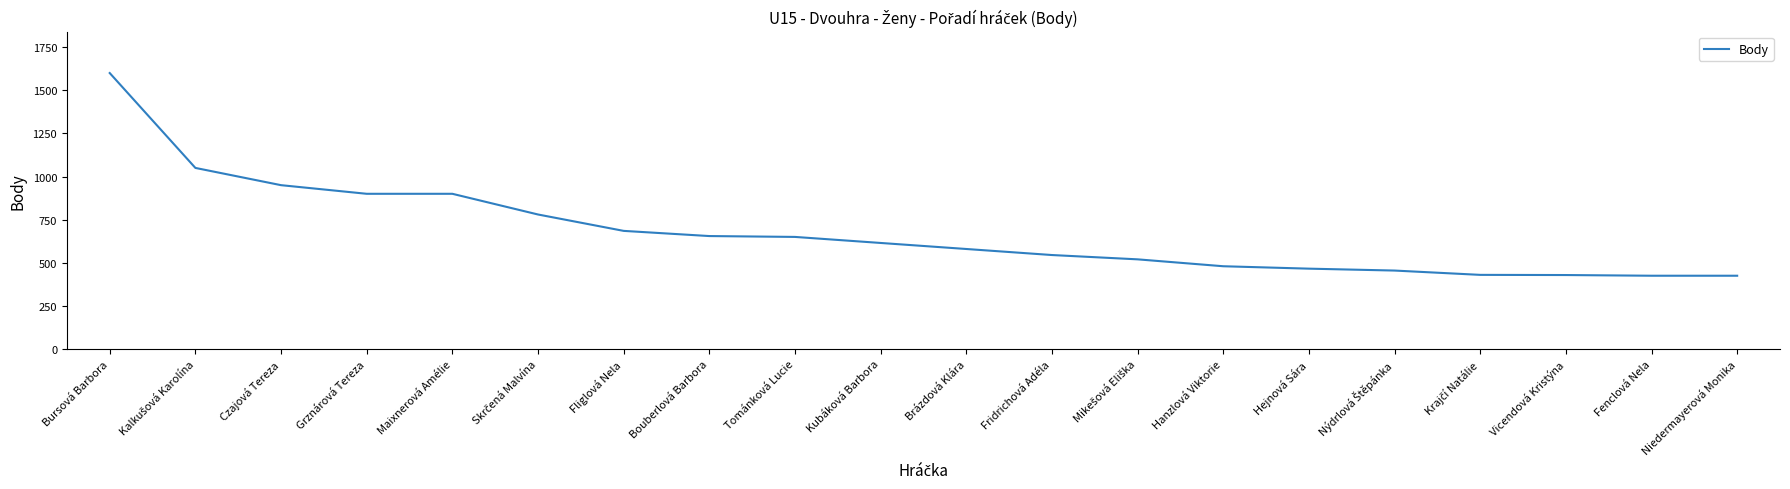

What is the difference between the maximum and minimum values?

1175